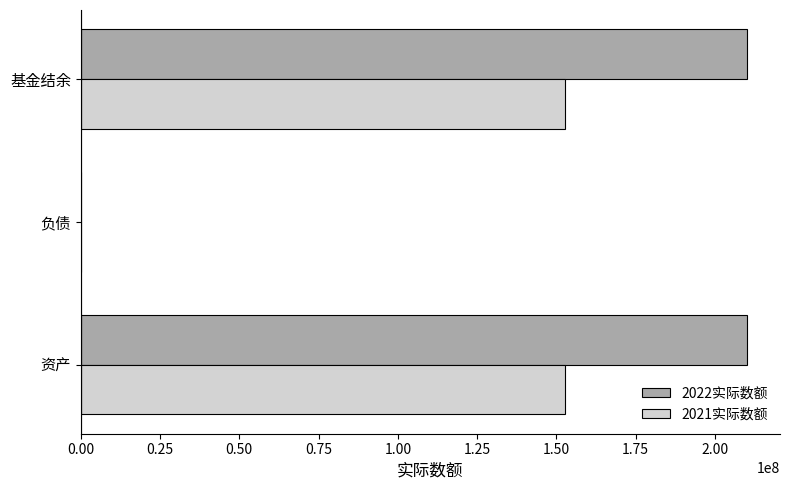

The 2021实际数额 series shows 214437586 at 资产. True or false?

False